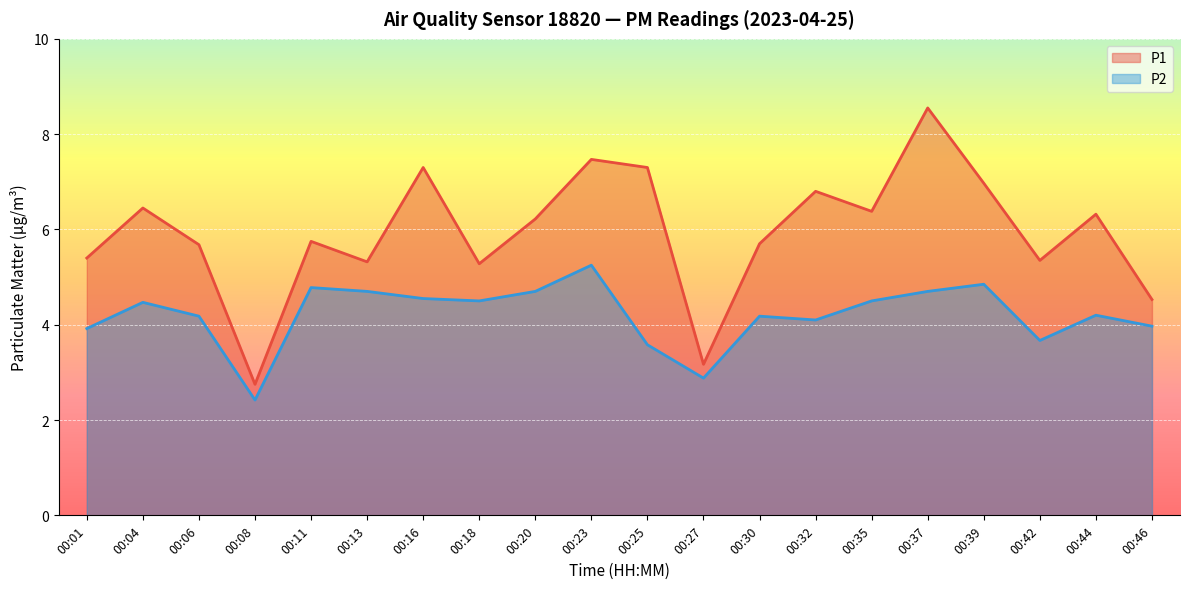

Rank the series at 00:16 from lowest to highest value.

P2, P1